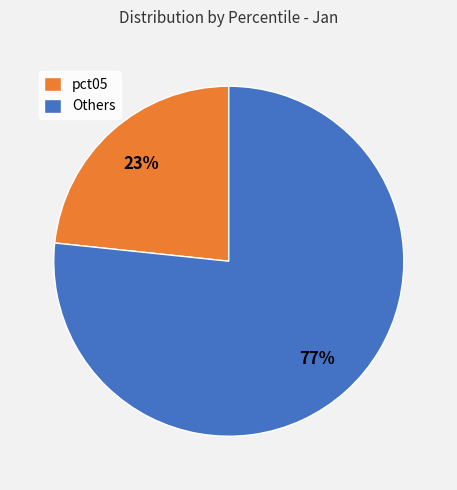

How many slices are in this pie chart?

2